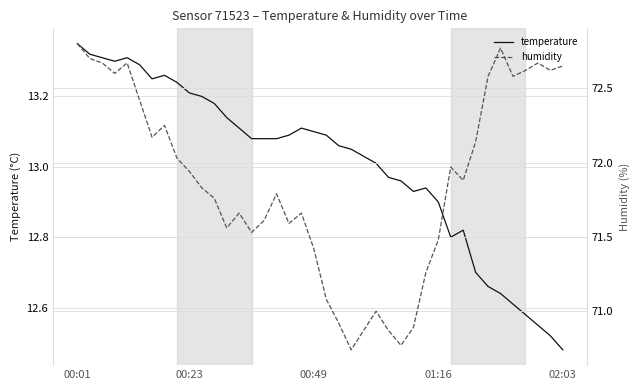

Does the chart display data point markers on the line(s)?

No